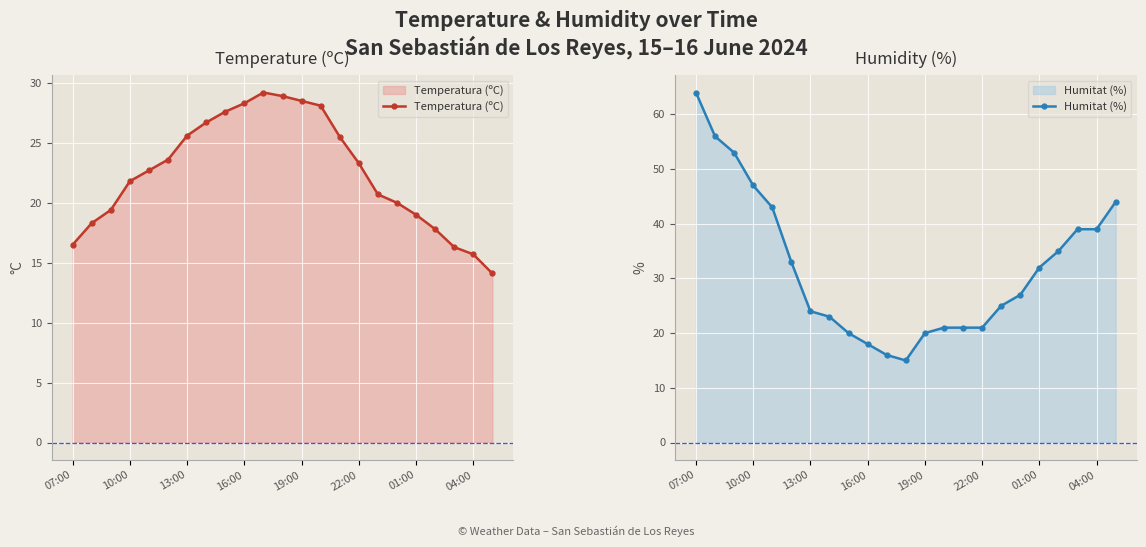

The Temperatura (ºC) series shows 44.8 at 19:00. True or false?

False